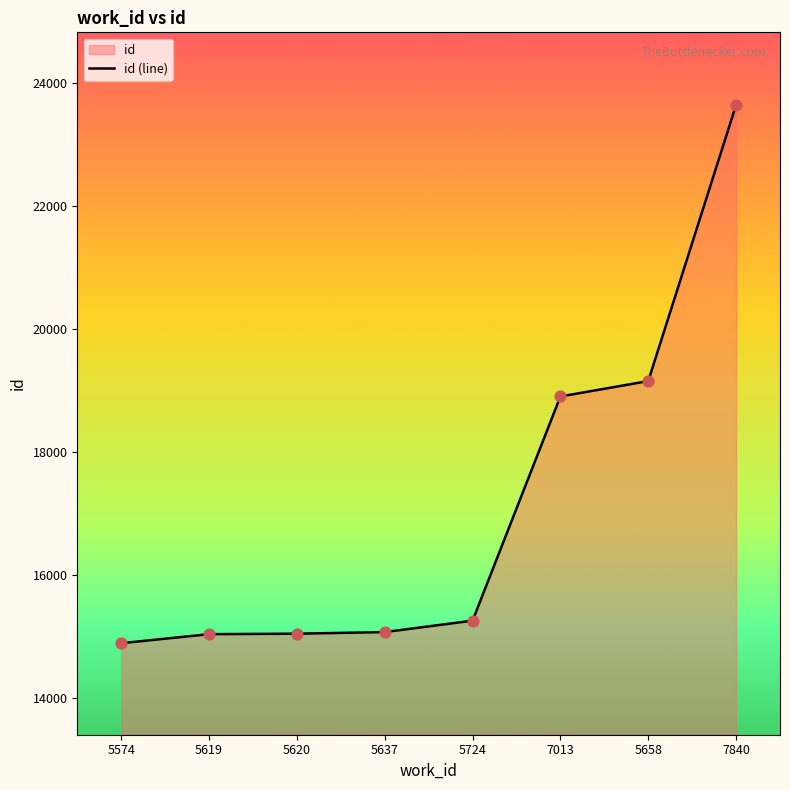

Between 5658 and 5620, which is larger?

5658